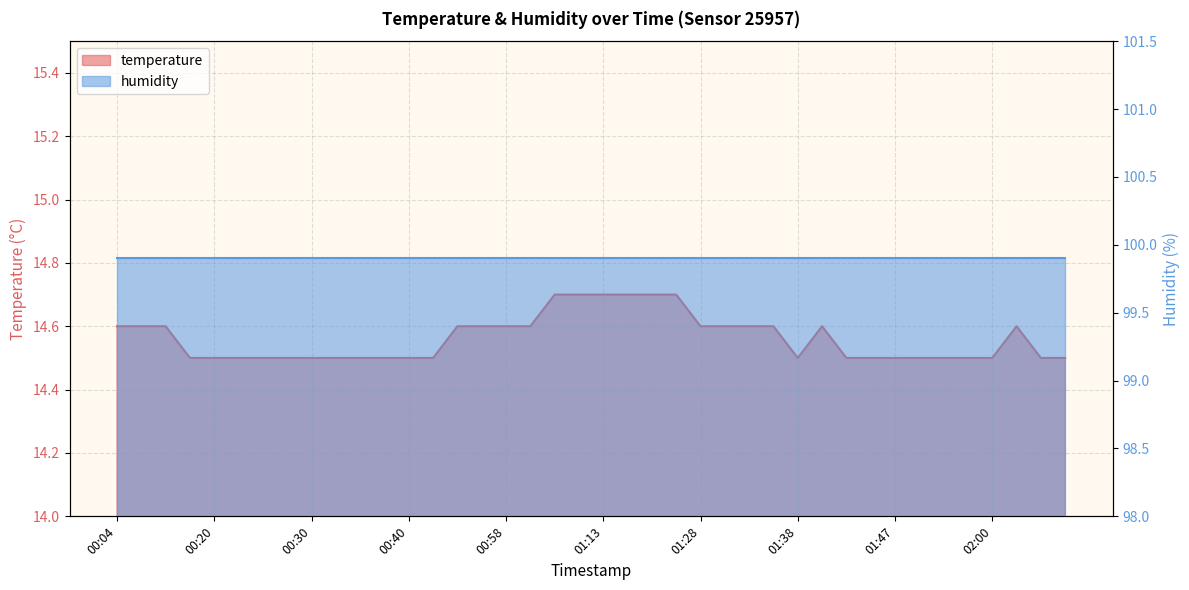

Which label corresponds to the largest value in the chart?

01:08